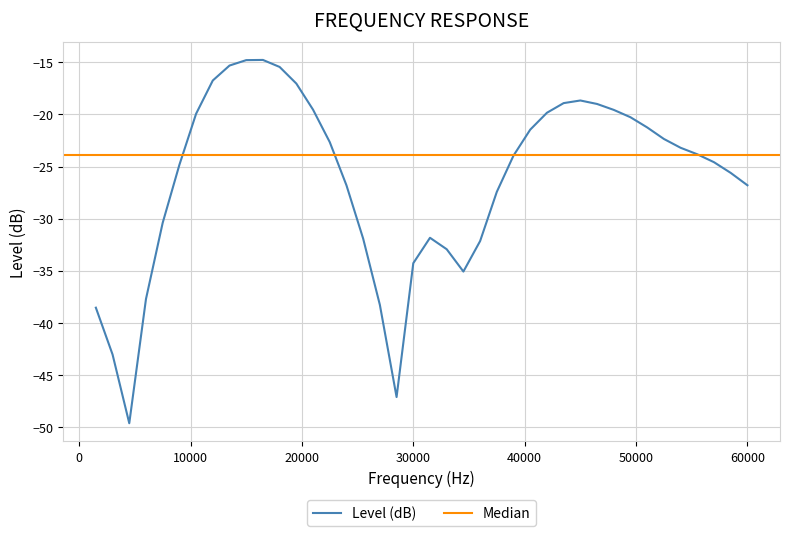

Rank the categories by value from lowest to highest.

4500, 28500, 3000, 1500, 27000, 6000, 34500, 30000, 33000, 36000, 25500, 31500, 7500, 37500, 24000, 60000, 58500, 9000, 57000, 39000, 55500, 54000, 22500, 52500, 40500, 51000, 49500, 10500, 42000, 48000, 21000, 46500, 43500, 45000, 19500, 12000, 18000, 13500, 15000, 16500